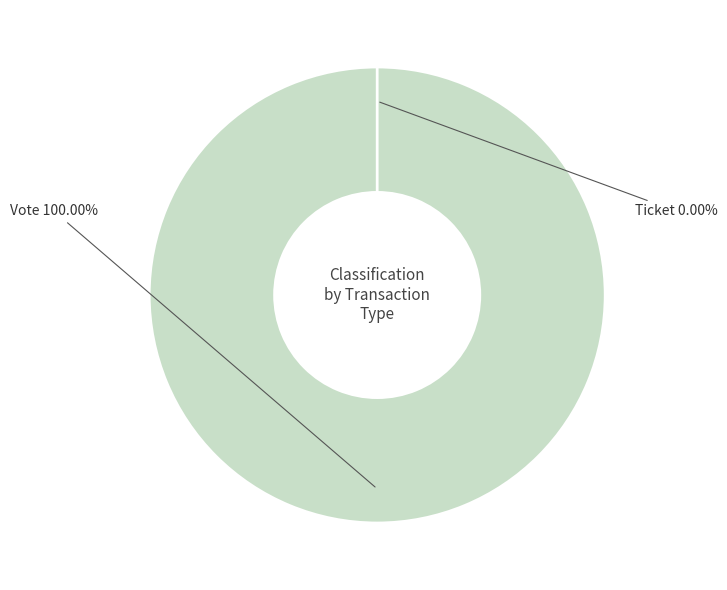

What is the majority slice?

Vote